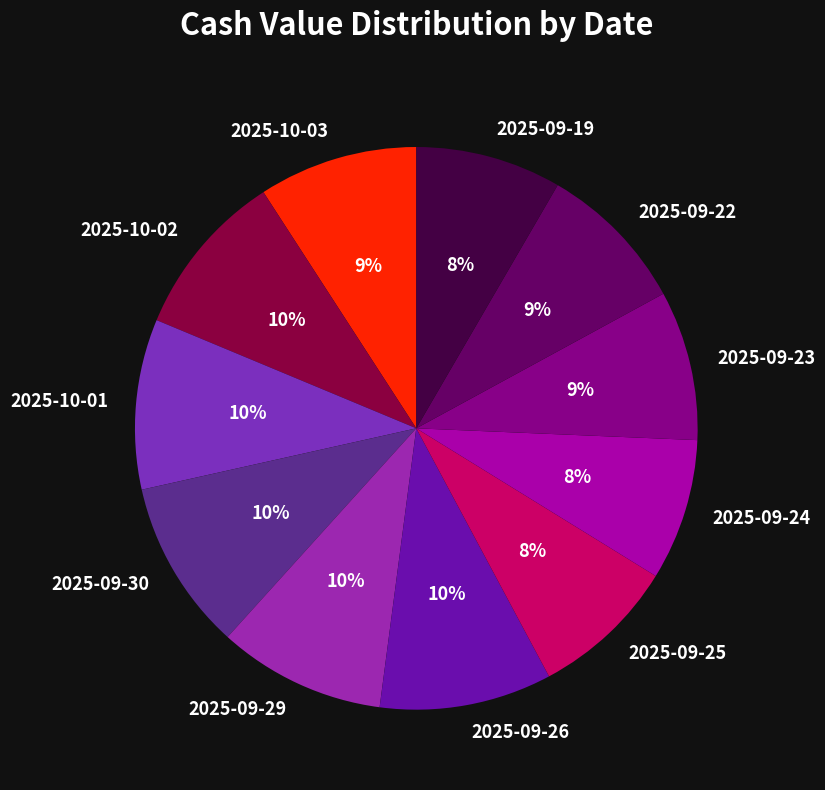

Count the number of slices in the pie.

11